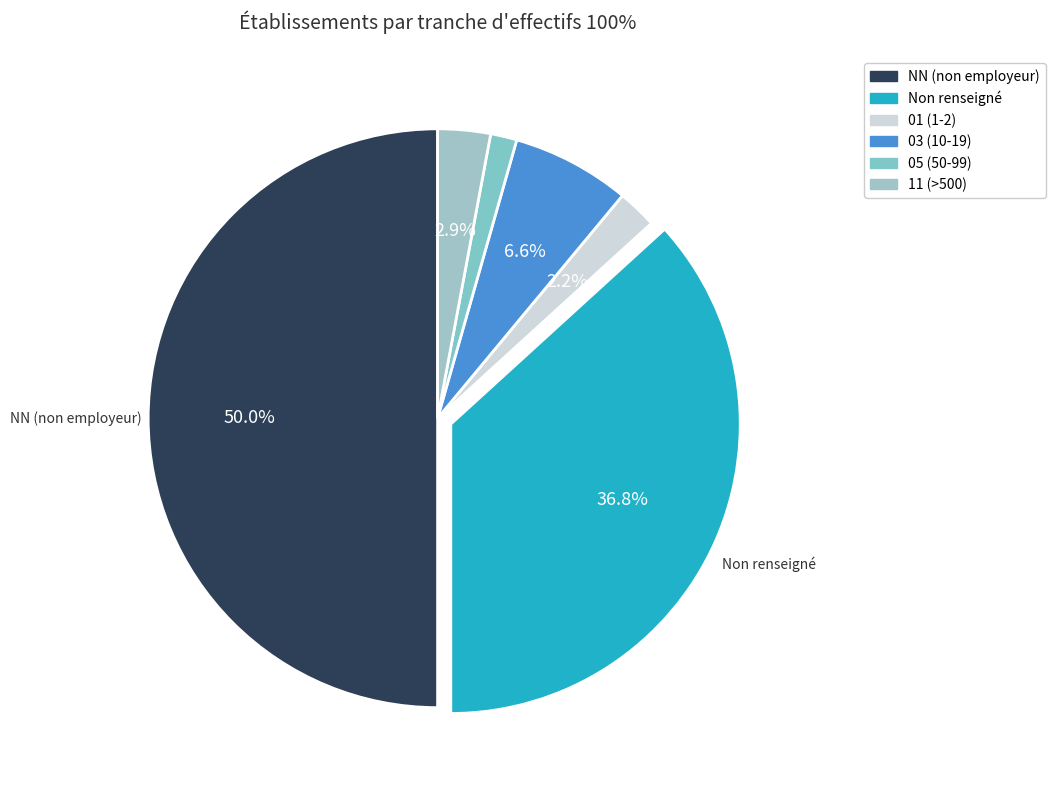

Count the number of slices in the pie.

6